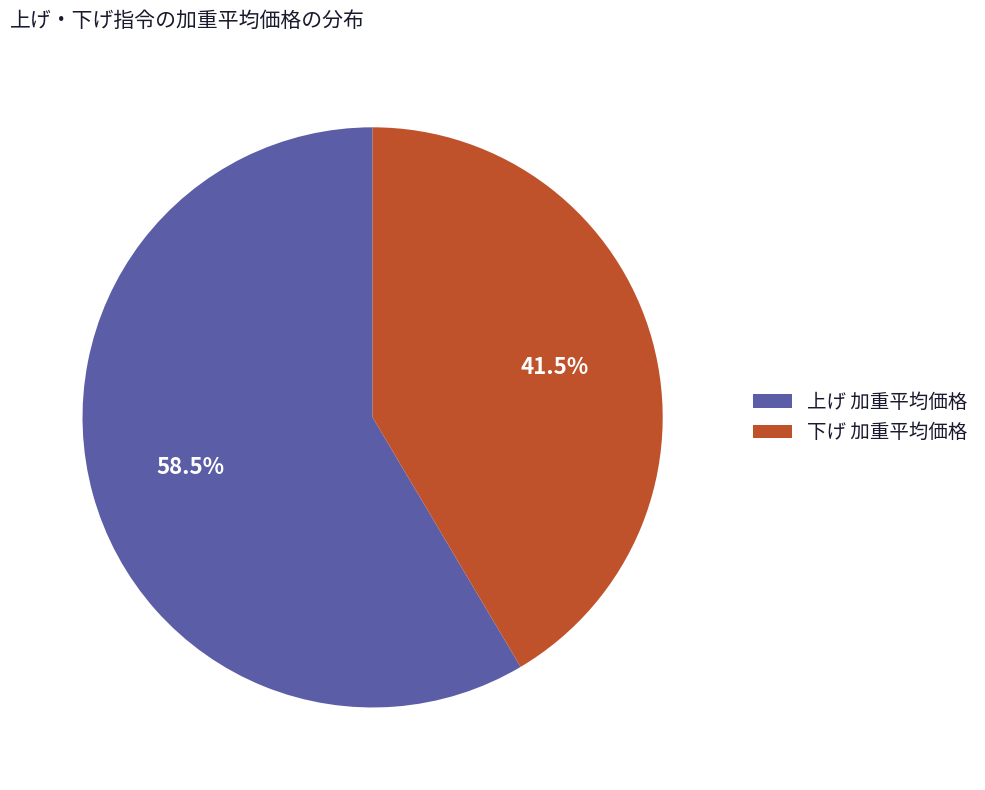

Do 下げ 加重平均価格 and 上げ 加重平均価格 together represent more than half of the pie?

Yes